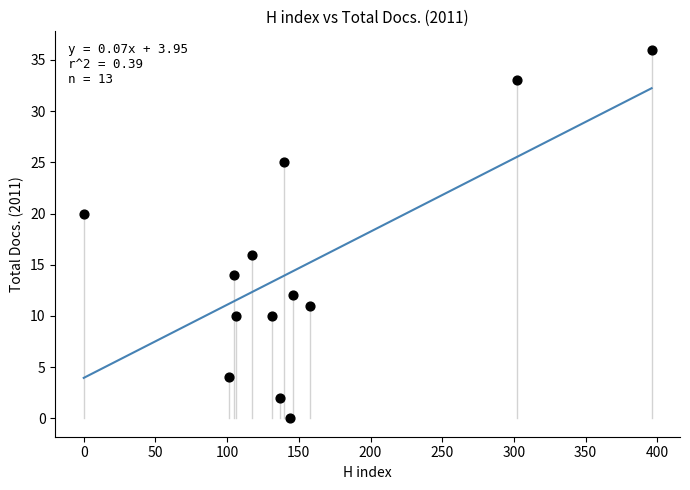

What is the range of Y values (max minus min)?

36